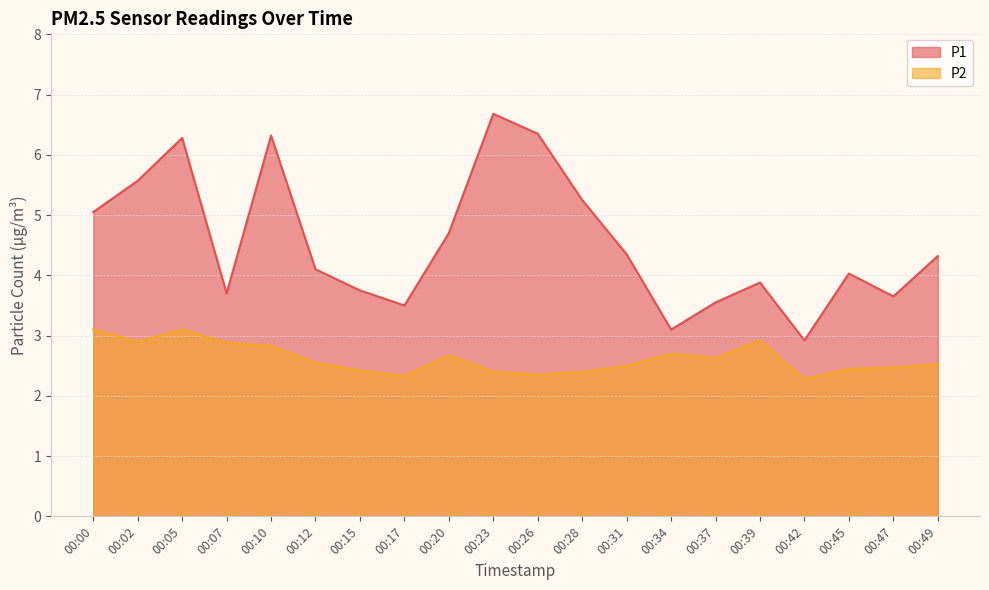

What is the spread (max minus min) of values at 00:42?

0.6